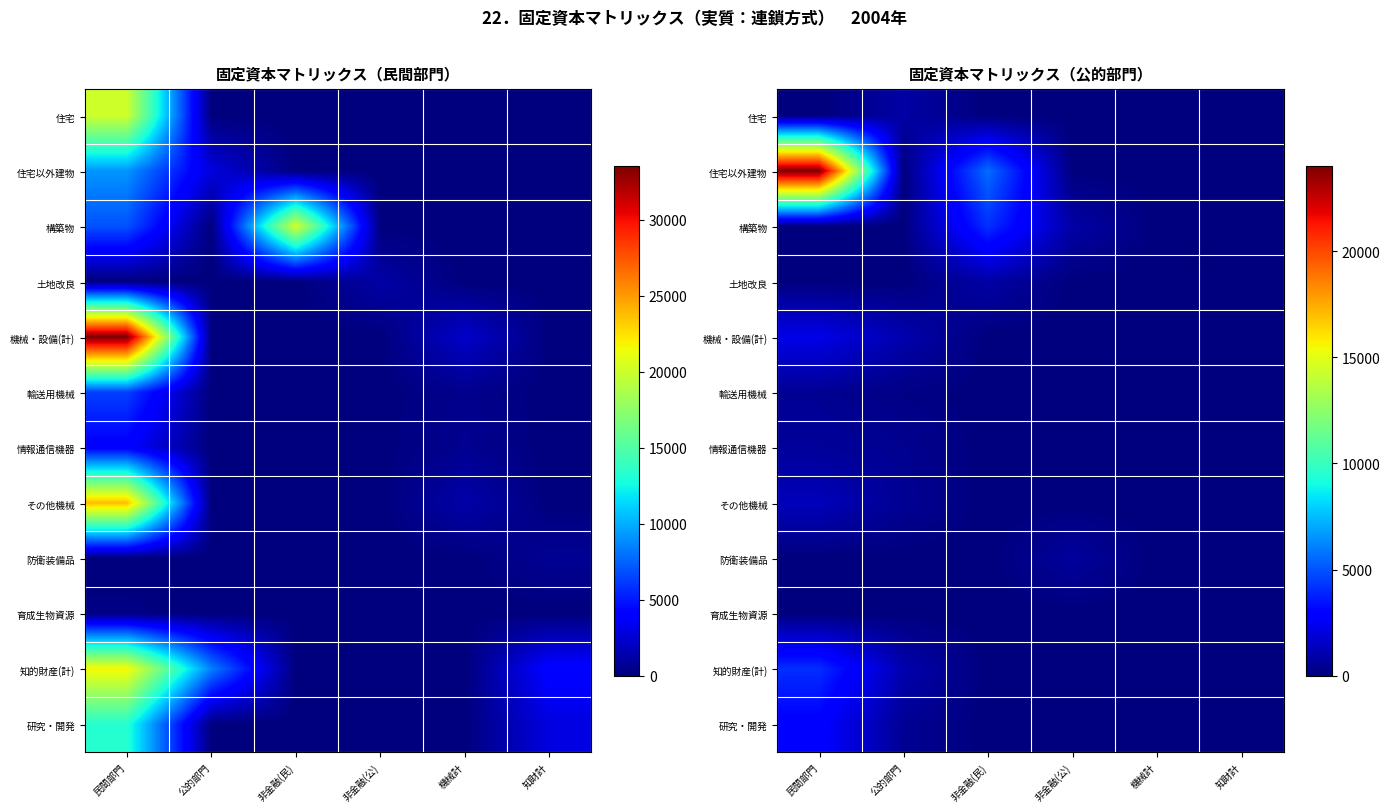

True or false: 住宅以外建物 has a value of 0.0 at 非金融(公).

True